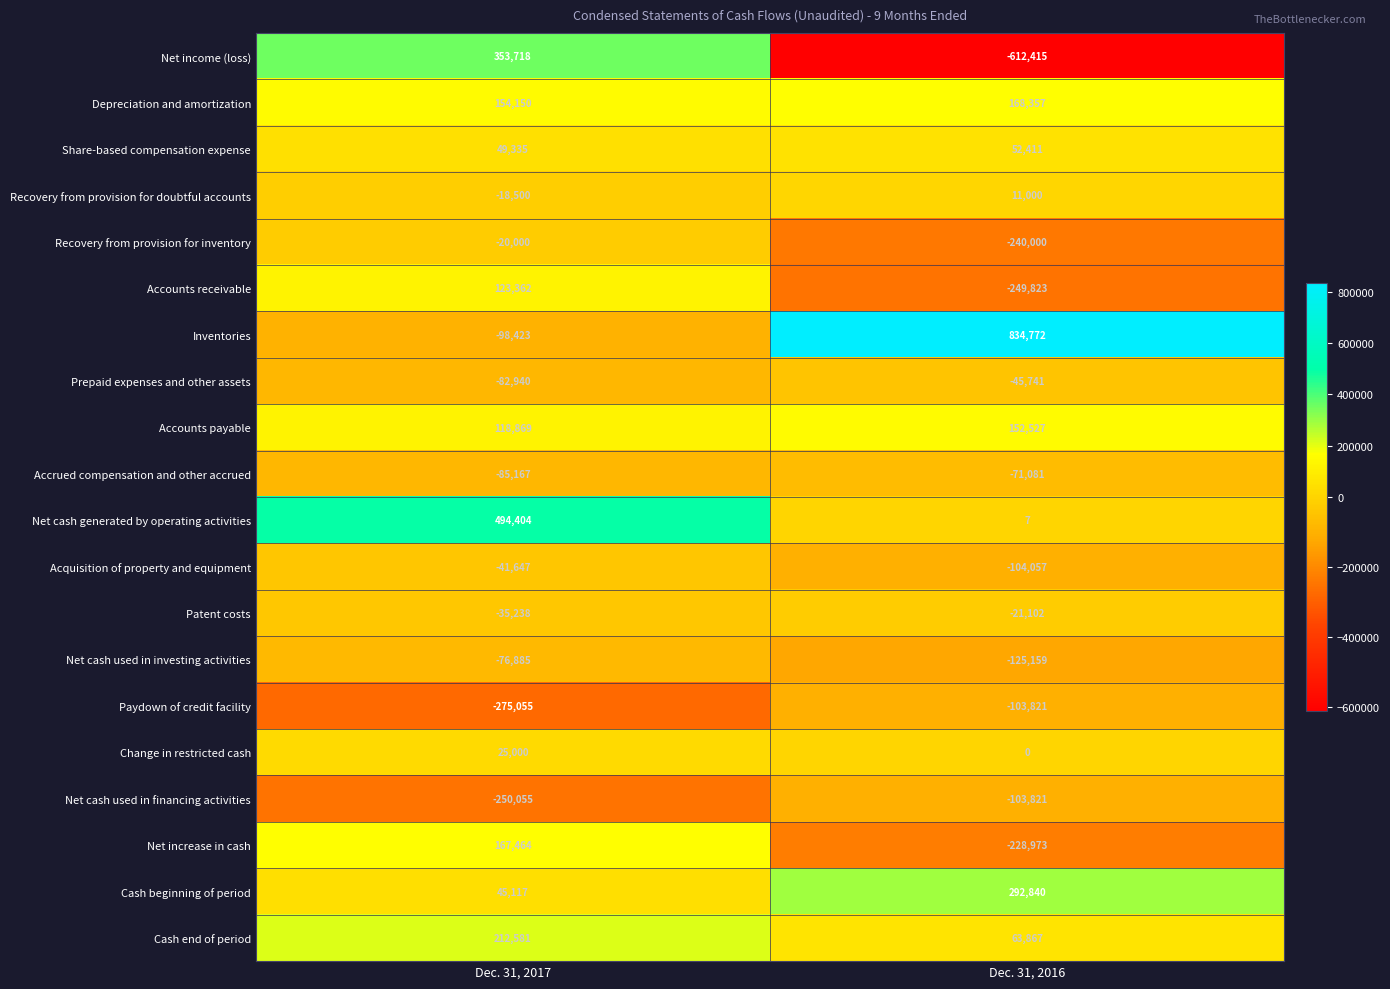

True or false: Share-based compensation expense has a value of 52411 at Dec. 31, 2016.

True